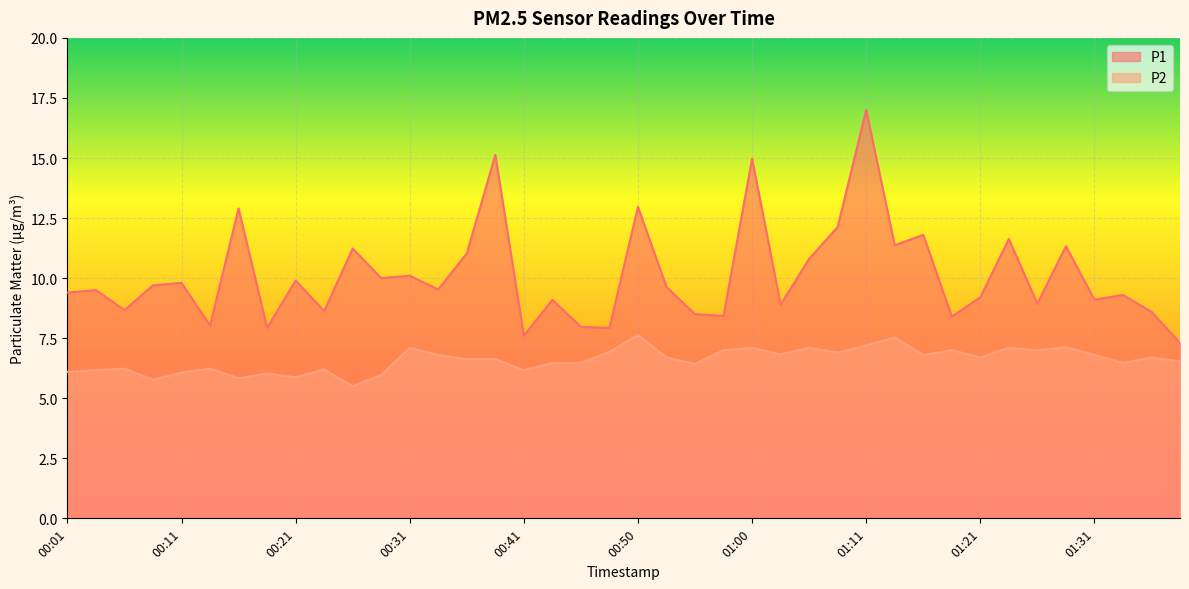

At which category does the chart reach its peak across all series?

01:11